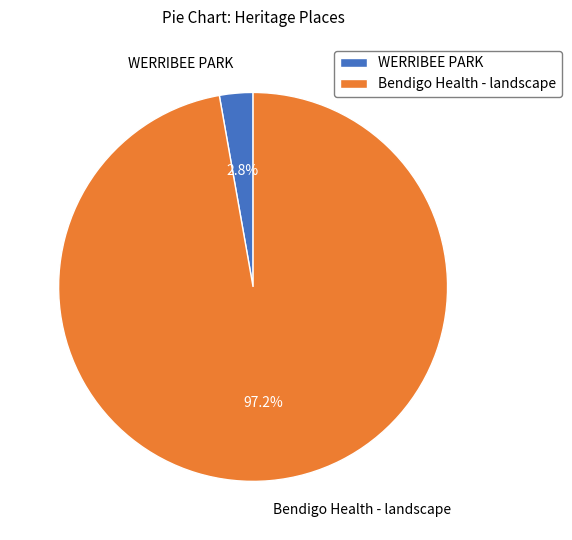

Is there any slice that represents more than half of the pie?

Yes